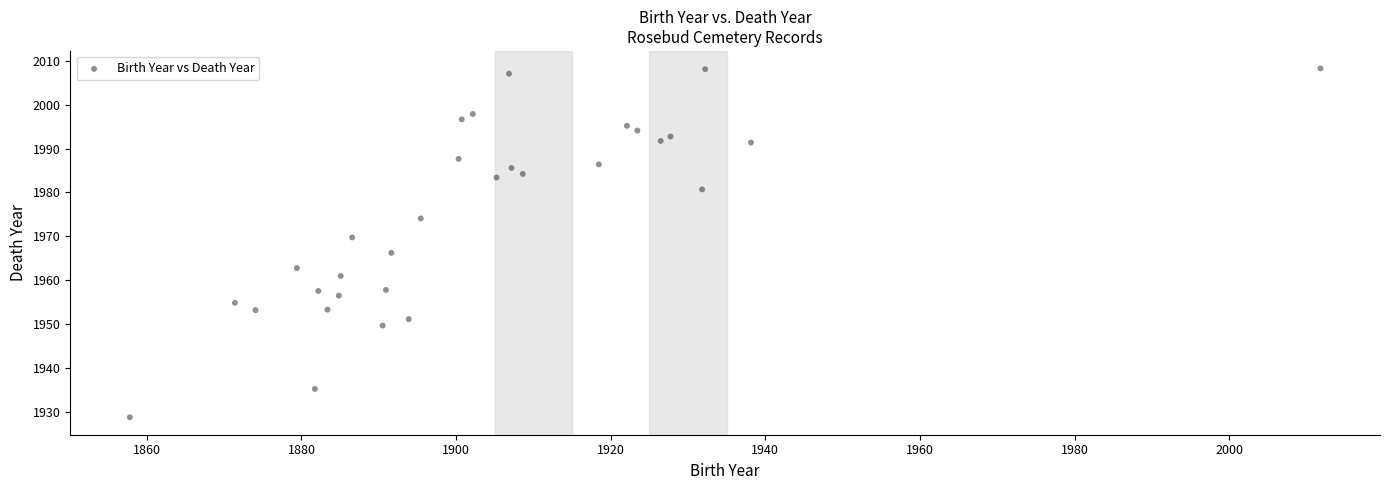

What is the range of Y values (max minus min)?

79.5